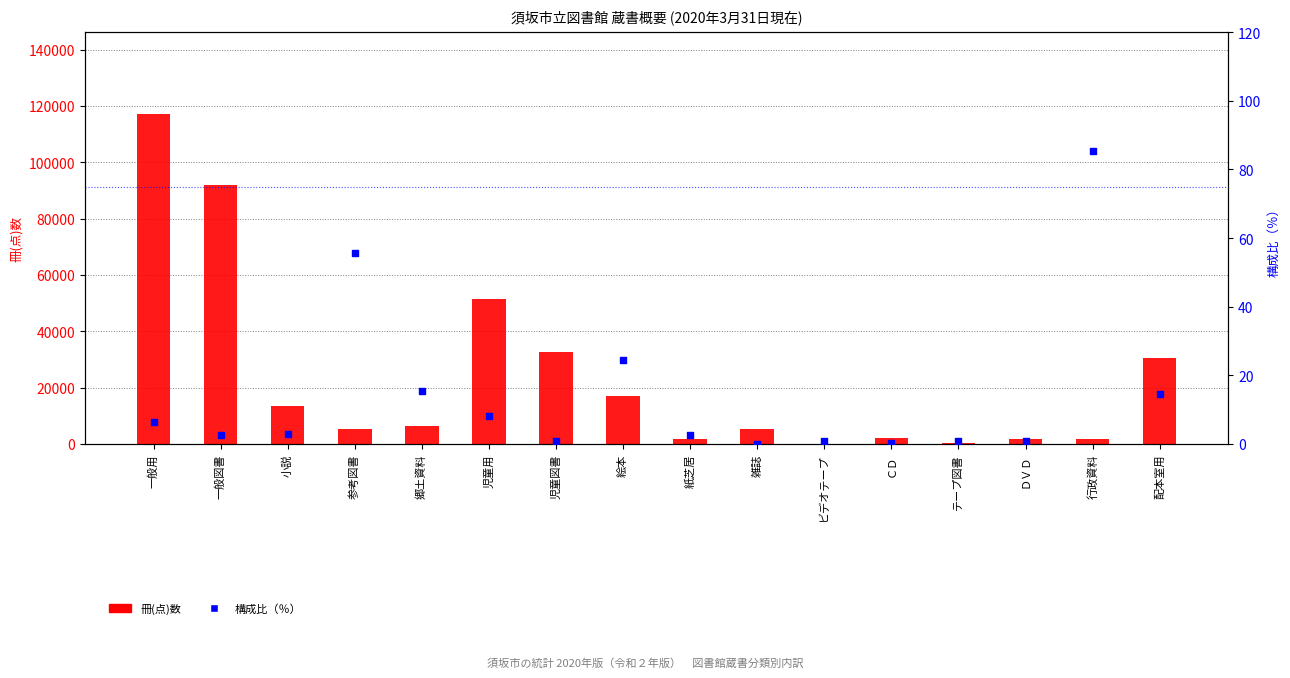

At which category is the sum across all series the highest?

一般用